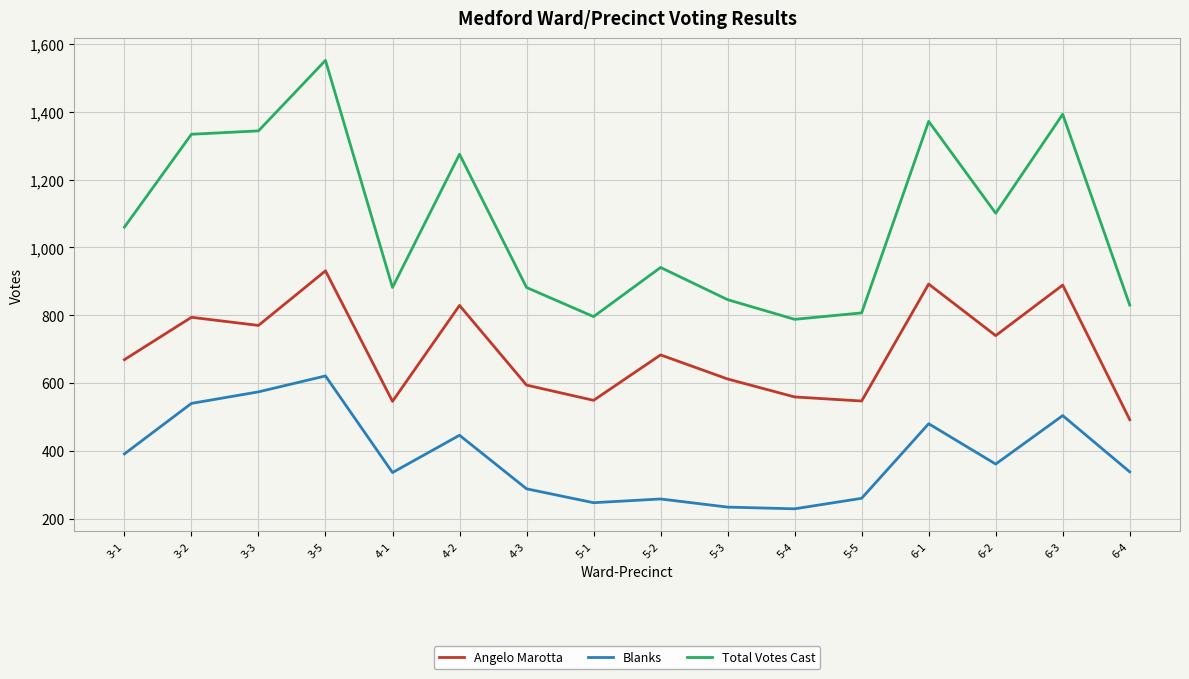

List the series in order of their peak value, lowest first.

Blanks, Angelo Marotta, Total Votes Cast